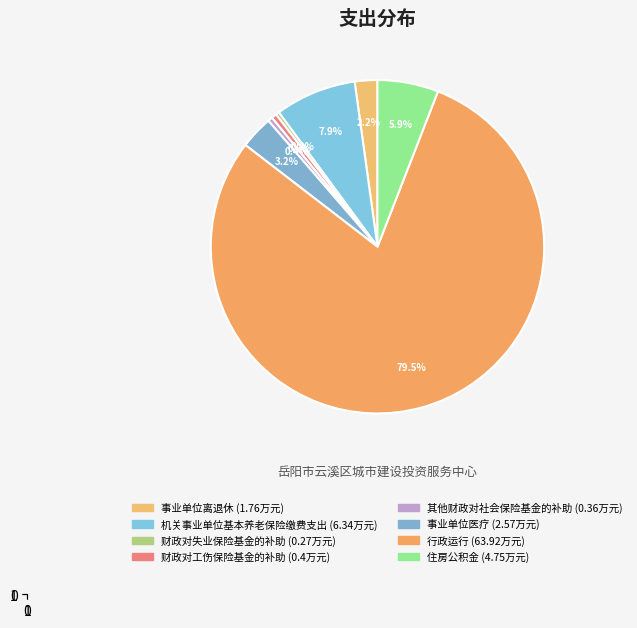

How many segments does this pie chart have?

8